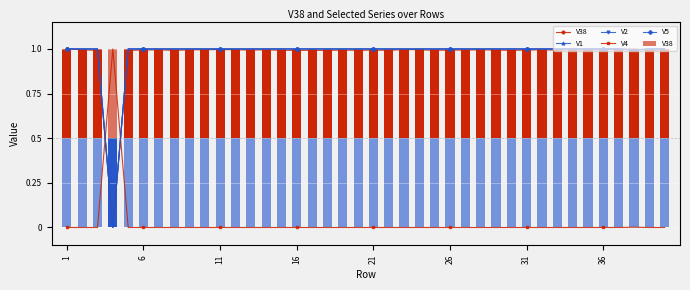

Reading left to right, list all the values displayed in this chart.

V38: 1=1.0	2=1.0	3=1.0	4=0.0	5=1.0	6=1.0	7=1.0	8=1.0	9=1.0	10=1.0	11=1.0	12=1.0	13=1.0	14=1.0	15=1.0	16=1.0	17=1.0	18=1.0	19=1.0	20=1.0	21=1.0	22=1.0	23=1.0	24=1.0	25=1.0	26=1.0	27=1.0	28=1.0	29=1.0	30=1.0	31=1.0	32=1.0	33=1.0	34=1.0	35=1.0	36=1.0	37=1.0	38=1.0	39=1.0	40=1.0
V1: 1=1.0	2=1.0	3=1.0	4=0.0	5=1.0	6=1.0	7=1.0	8=1.0	9=1.0	10=1.0	11=1.0	12=1.0	13=1.0	14=1.0	15=1.0	16=1.0	17=1.0	18=1.0	19=1.0	20=1.0	21=1.0	22=1.0	23=1.0	24=1.0	25=1.0	26=1.0	27=1.0	28=1.0	29=1.0	30=1.0	31=1.0	32=1.0	33=1.0	34=1.0	35=1.0	36=1.0	37=1.0	38=1.0	39=1.0	40=1.0
V2: 1=1.0	2=1.0	3=1.0	4=0.0	5=1.0	6=1.0	7=1.0	8=1.0	9=1.0	10=1.0	11=1.0	12=1.0	13=1.0	14=1.0	15=1.0	16=1.0	17=1.0	18=1.0	19=1.0	20=1.0	21=1.0	22=1.0	23=1.0	24=1.0	25=1.0	26=1.0	27=1.0	28=1.0	29=1.0	30=1.0	31=1.0	32=1.0	33=1.0	34=1.0	35=1.0	36=1.0	37=1.0	38=1.0	39=1.0	40=1.0
V4: 1=0.0	2=0.0	3=0.0	4=1.0	5=0.0	6=0.0	7=0.0	8=0.0	9=0.0	10=0.0	11=0.0	12=0.0	13=0.0	14=0.0	15=0.0	16=0.0	17=0.0	18=0.0	19=0.0	20=0.0	21=0.0	22=0.0	23=0.0	24=0.0	25=0.0	26=0.0	27=0.0	28=0.0	29=0.0	30=0.0	31=0.0	32=0.0	33=0.0	34=0.0	35=0.0	36=0.0	37=0.0	38=0.0	39=0.0	40=0.0
V5: 1=1.0	2=1.0	3=1.0	4=0.0	5=1.0	6=1.0	7=1.0	8=1.0	9=1.0	10=1.0	11=1.0	12=1.0	13=1.0	14=1.0	15=1.0	16=1.0	17=1.0	18=1.0	19=1.0	20=1.0	21=1.0	22=1.0	23=1.0	24=1.0	25=1.0	26=1.0	27=1.0	28=1.0	29=1.0	30=1.0	31=1.0	32=1.0	33=1.0	34=1.0	35=1.0	36=1.0	37=1.0	38=1.0	39=1.0	40=1.0